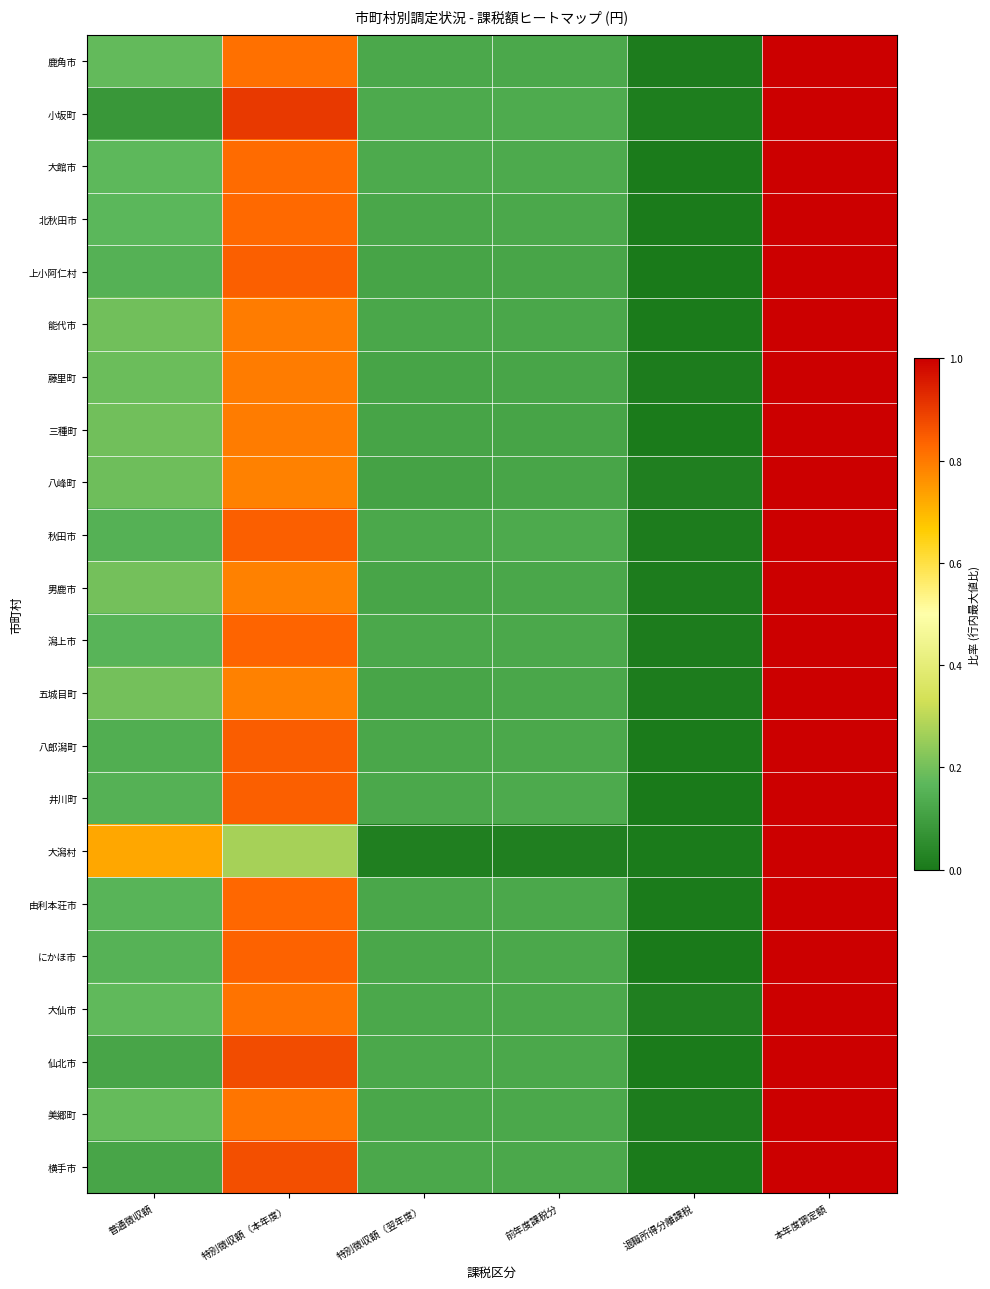

Between 普通徴収額 and 退職所得分離課税, which series saw the biggest shift?

大潟村